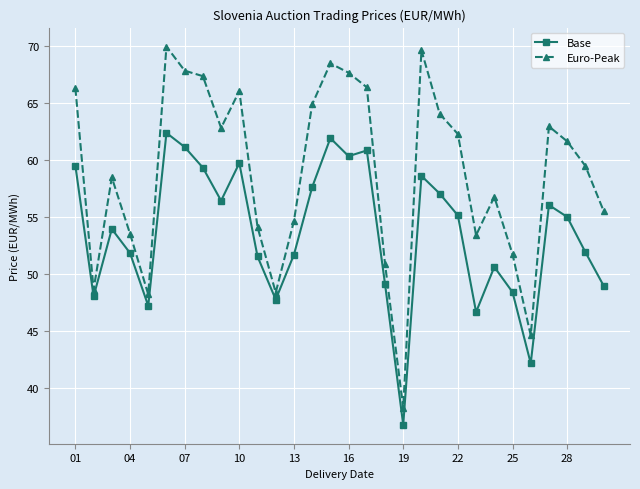

What is the difference between the second highest and minimum values in the Euro-Peak series?

31.4